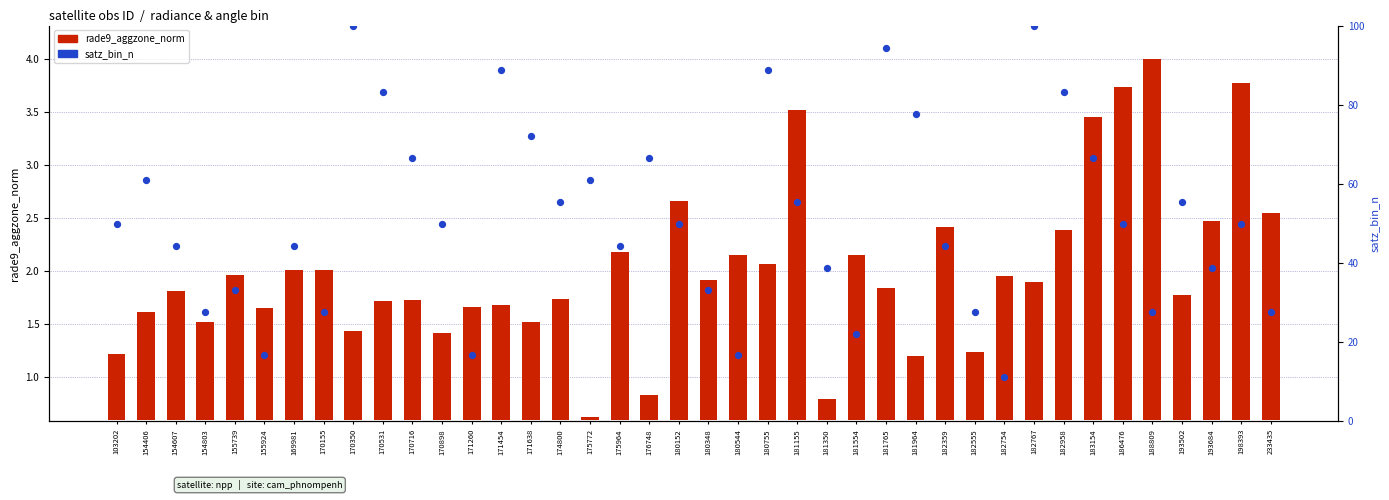

At how many categories does at least one series exceed 3?

40